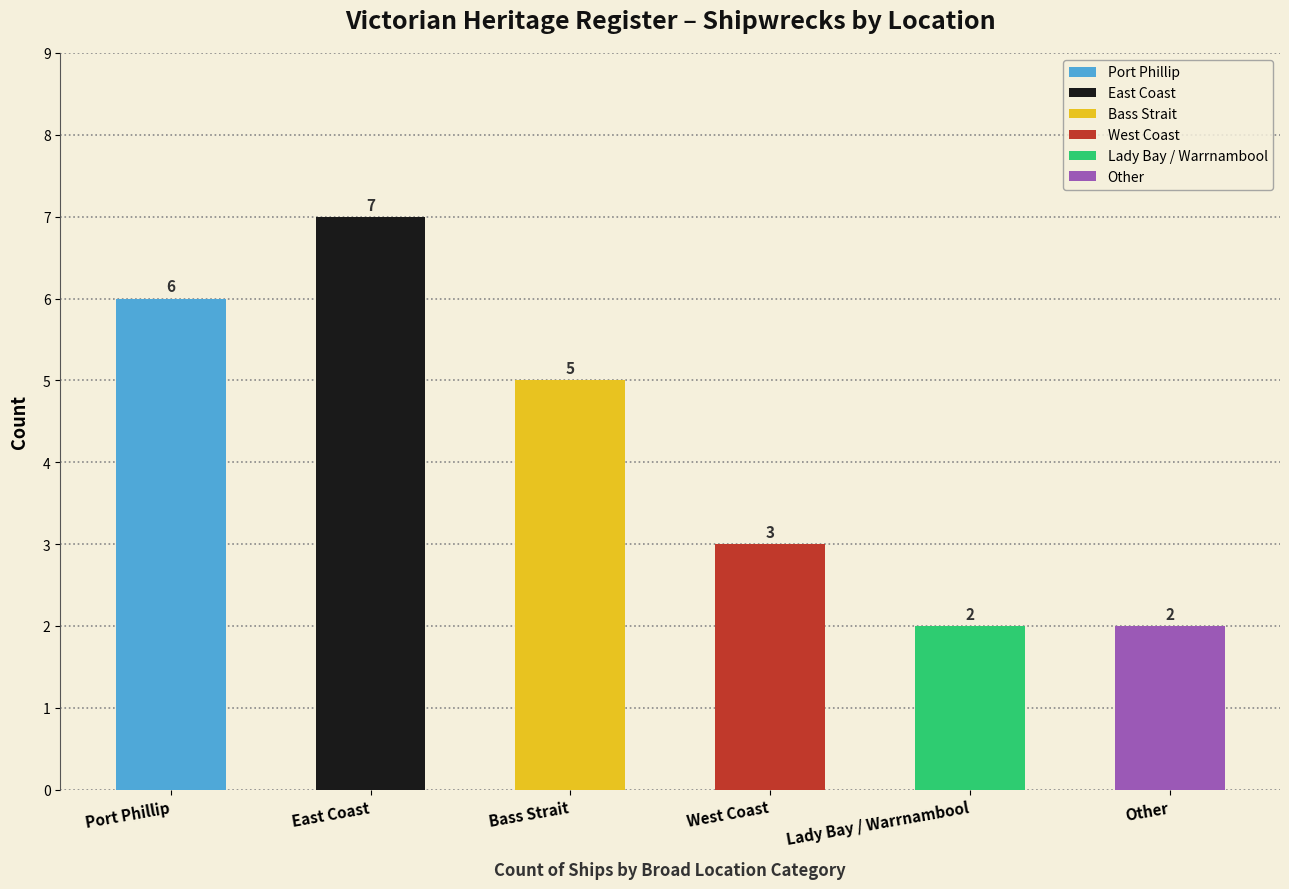

Between Bass Strait and East Coast, which is larger?

East Coast